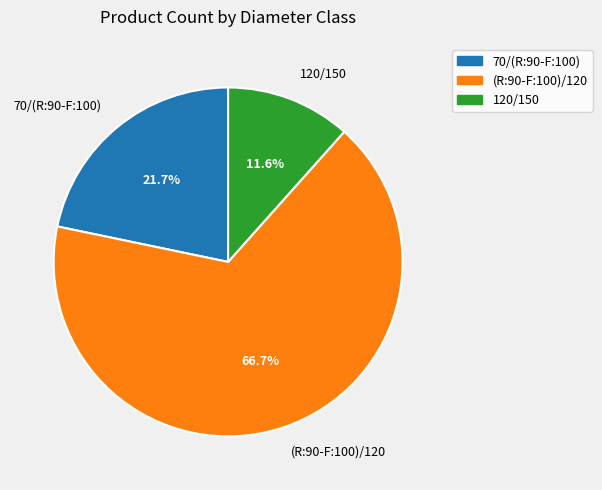

Do 70/(R:90-F:100) and (R:90-F:100)/120 together represent more than half of the pie?

Yes